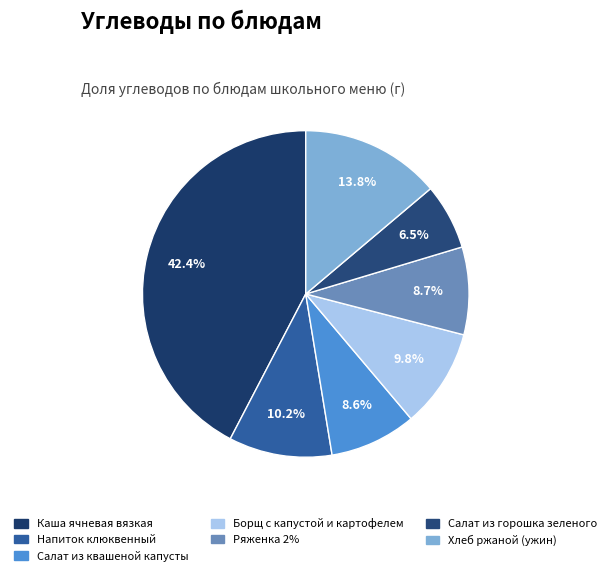

To the nearest percent, what percentage of the pie is Каша ячневая вязкая?

42%